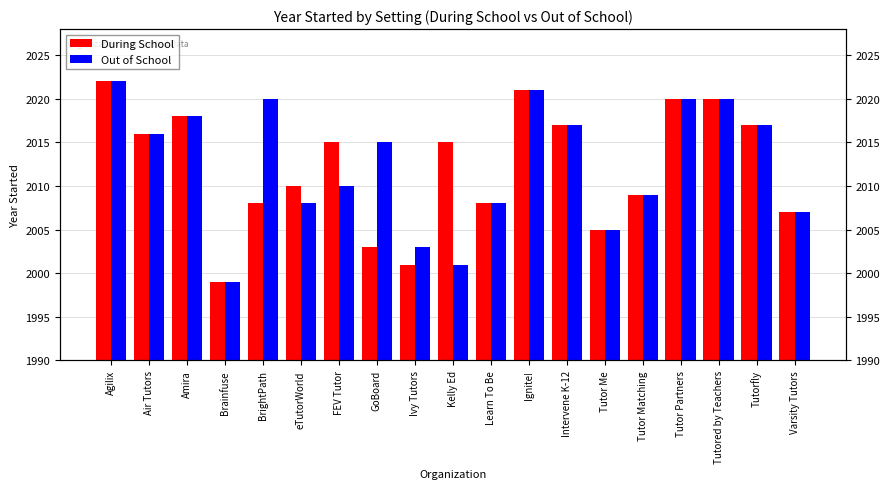

What is the label of the 18th bar from the left?

Tutorfly